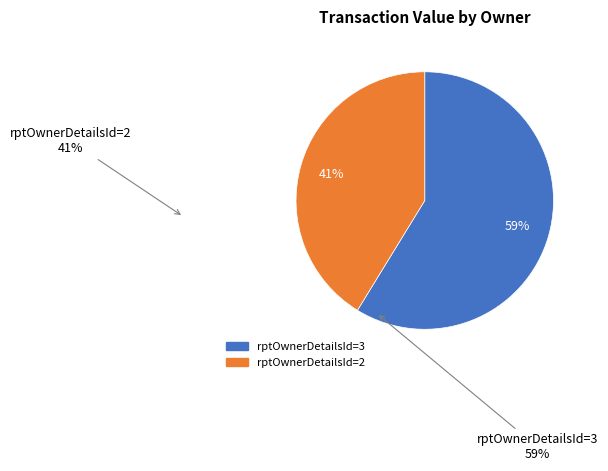

Which slice is the largest?

rptOwnerDetailsId=3